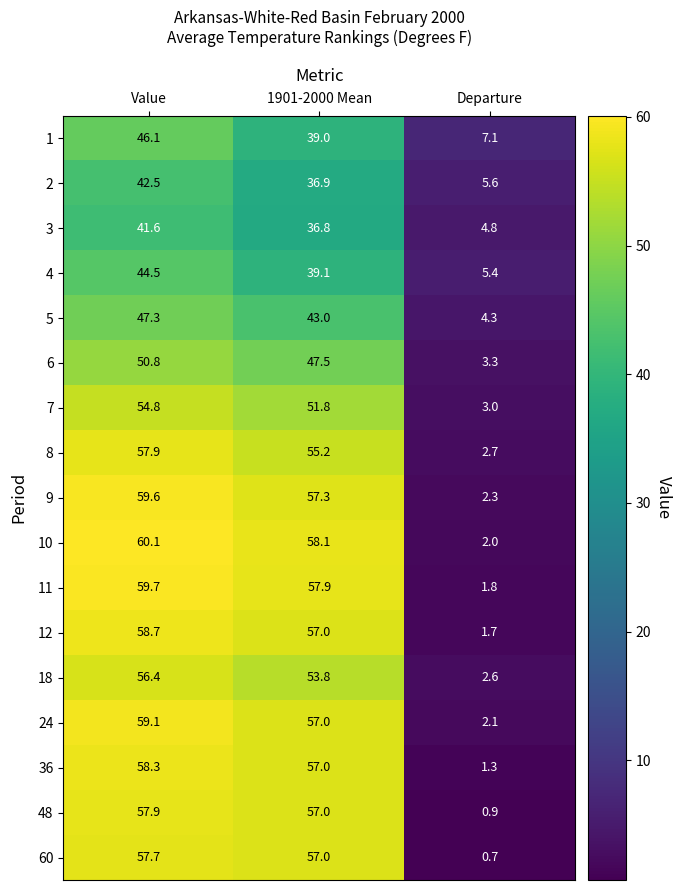

How many categories are shown in the chart?

3